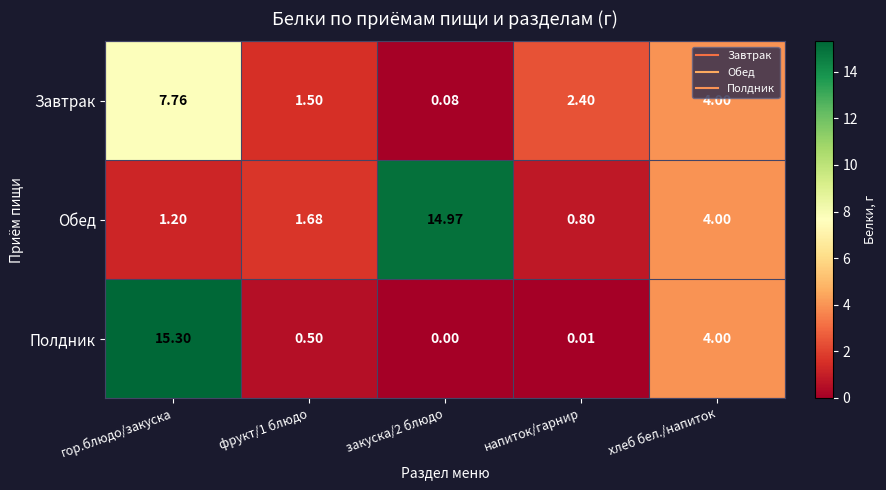

At which label is Обед closest to 7?

хлеб бел./напиток